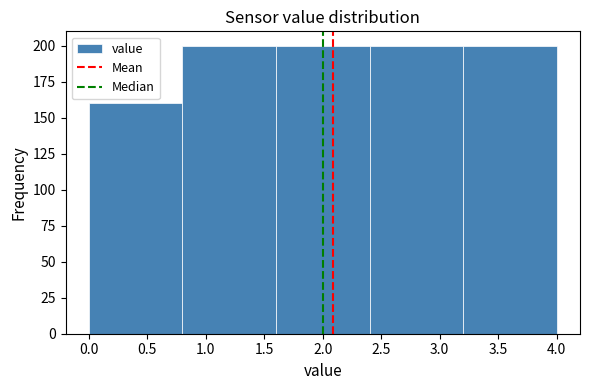

How tall is the bar that spans 3.2 to 4.0 on the x-axis? The values are not printed on the chart, so give them approximately, as read against the axis.

200